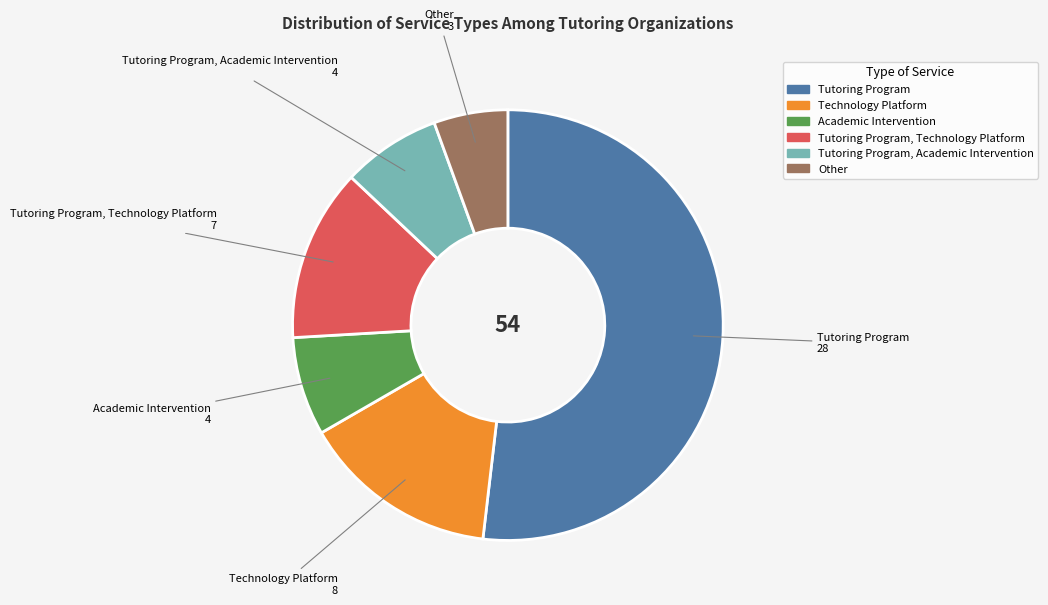

Does any single category account for the majority?

Yes